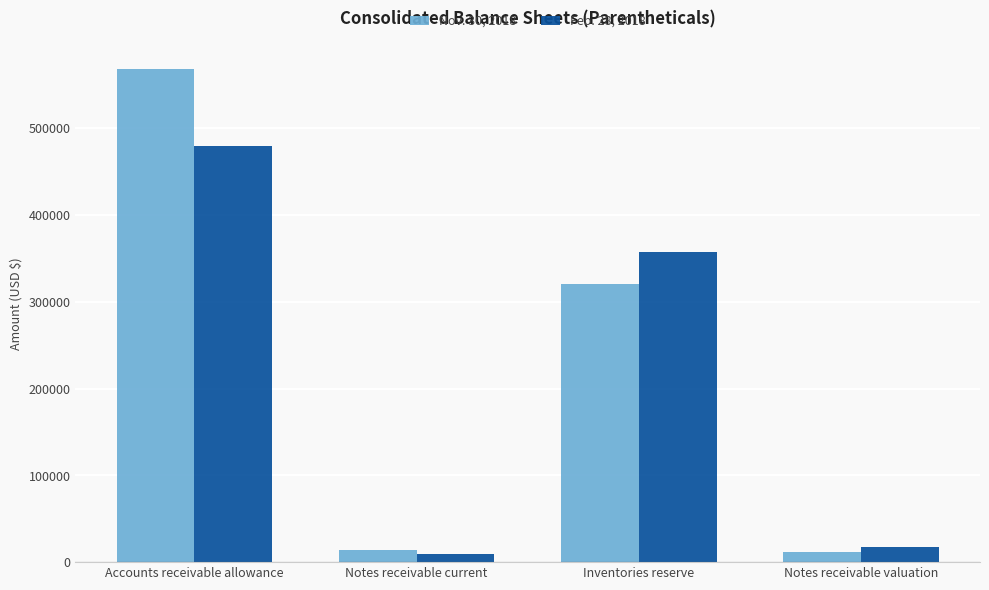

Which category has the highest value across all series?

Accounts receivable allowance